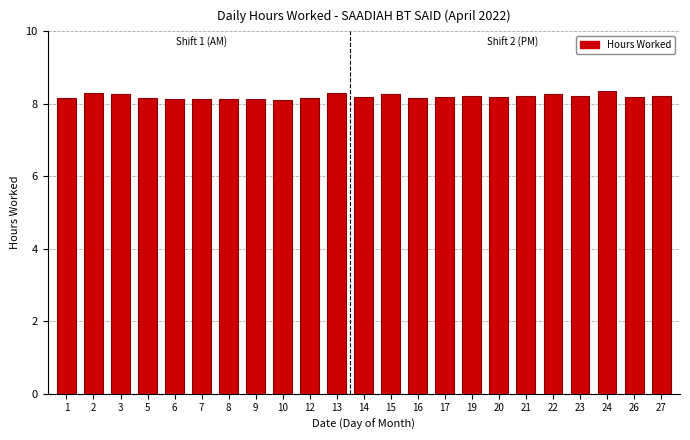

What is the value of the 1st bar from the left?

8.2